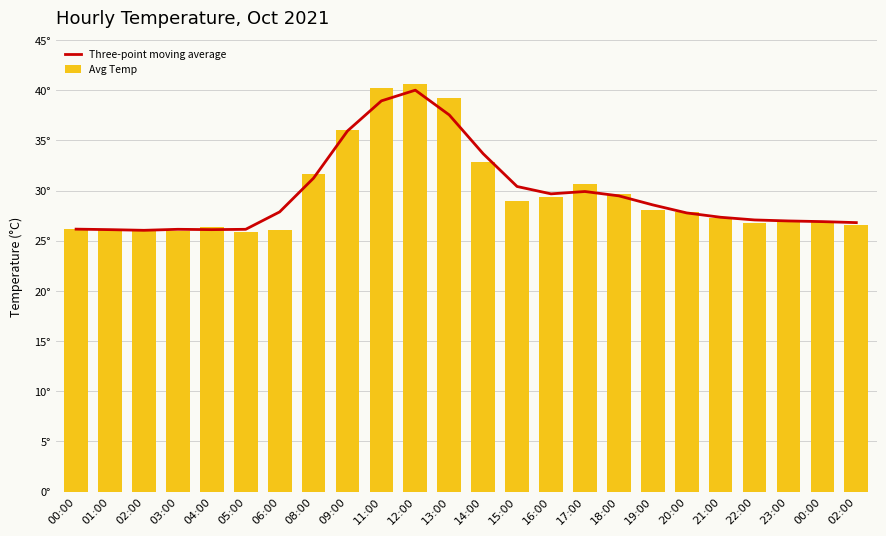

Reading left to right, extract all data points from this chart.

Three-point moving average: 26.1	26.1	26.0	26.1	26.1	26.1	27.9	31.2	35.9	38.9	40.0	37.5	33.7	30.4	29.7	29.9	29.5	28.6	27.8	27.3	27.1	27.0	26.9	26.8
Avg Temp: 26.2	26.1	26.0	26.0	26.4	25.9	26.1	31.6	36.0	40.2	40.6	39.2	32.8	29.0	29.4	30.6	29.7	28.1	27.9	27.3	26.8	27.1	27.0	26.6